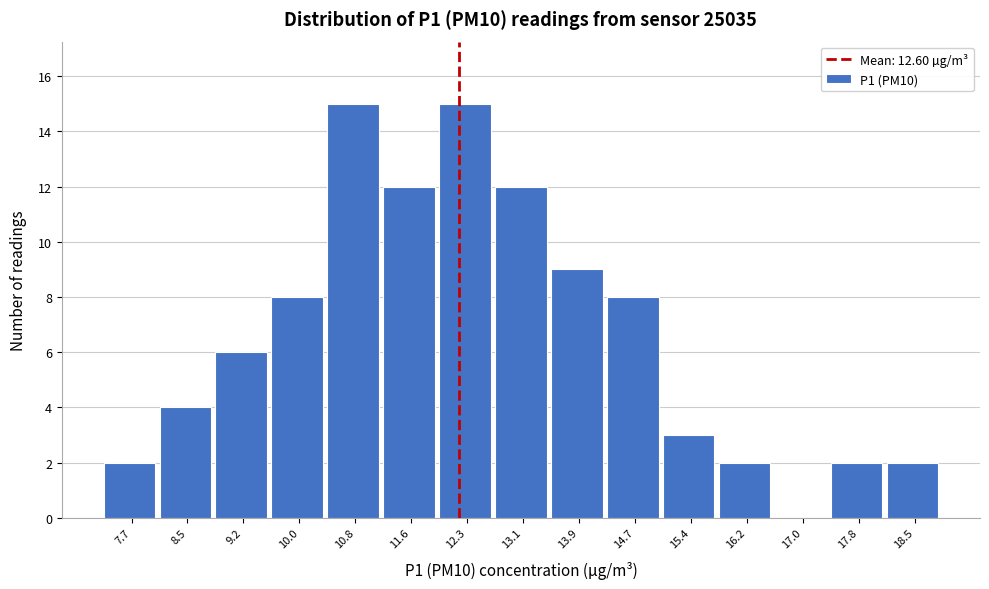

Reading left to right, transcribe all the data shown in this chart.

7.7=2	8.5=4	9.2=6	10.0=8	10.8=15	11.6=12	12.3=15	13.1=12	13.9=9	14.7=8	15.4=3	16.2=2	17.0=0	17.8=2	18.5=2